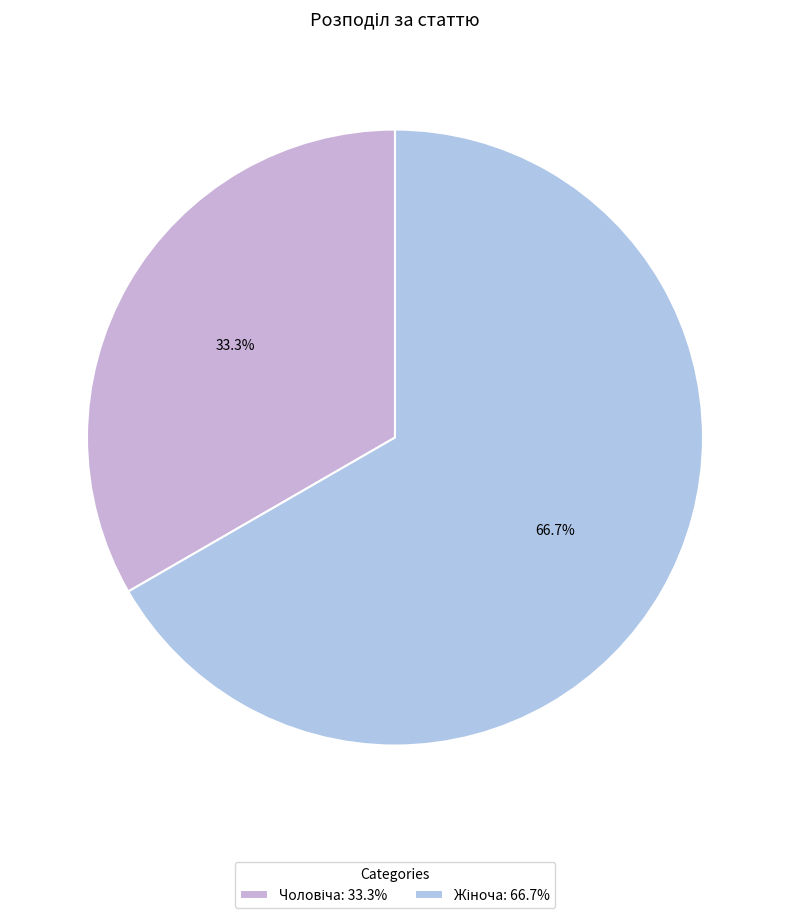

How many slices are in this pie chart?

2